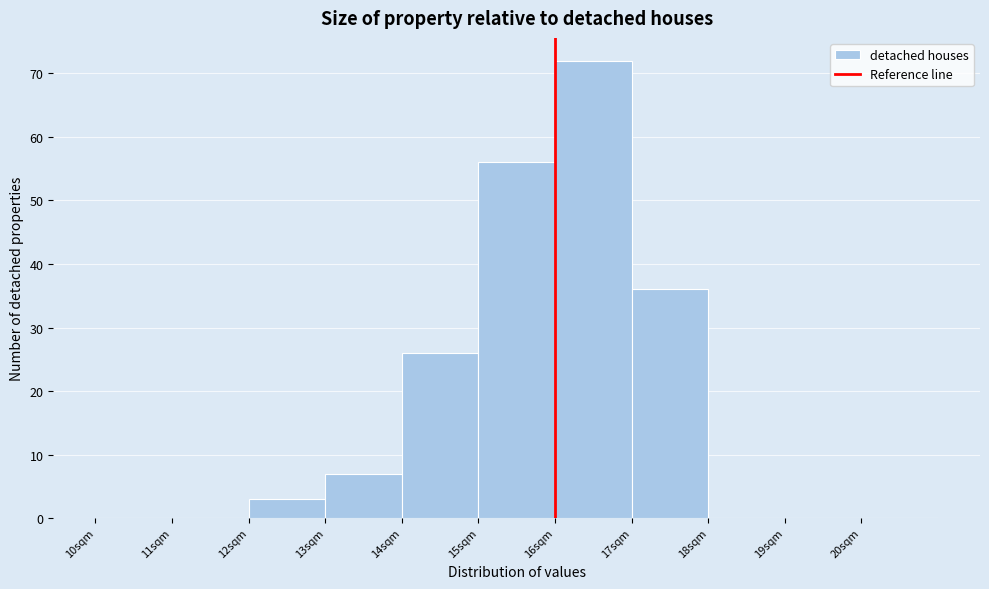

Reading left to right, list every bar in this chart as the range it spans on the x-axis followed by its height. The values are not printed on the chart, so give them approximately, as read against the axis.

10 to 11: 0
11 to 12: 0
12 to 13: 3
13 to 14: 7
14 to 15: 26
15 to 16: 56
16 to 17: 72
17 to 18: 36
18 to 19: 0
19 to 20: 0
20 to 21: 0